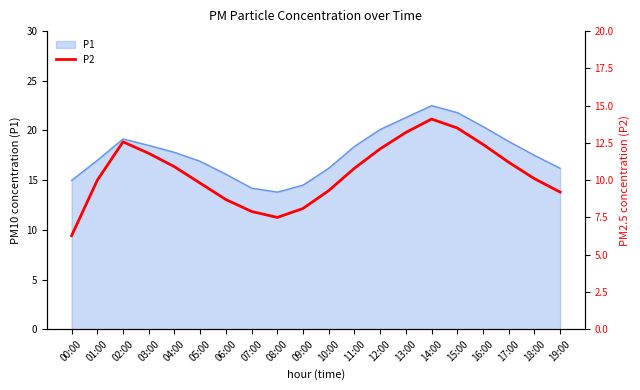

How many lines are shown in the chart?

1